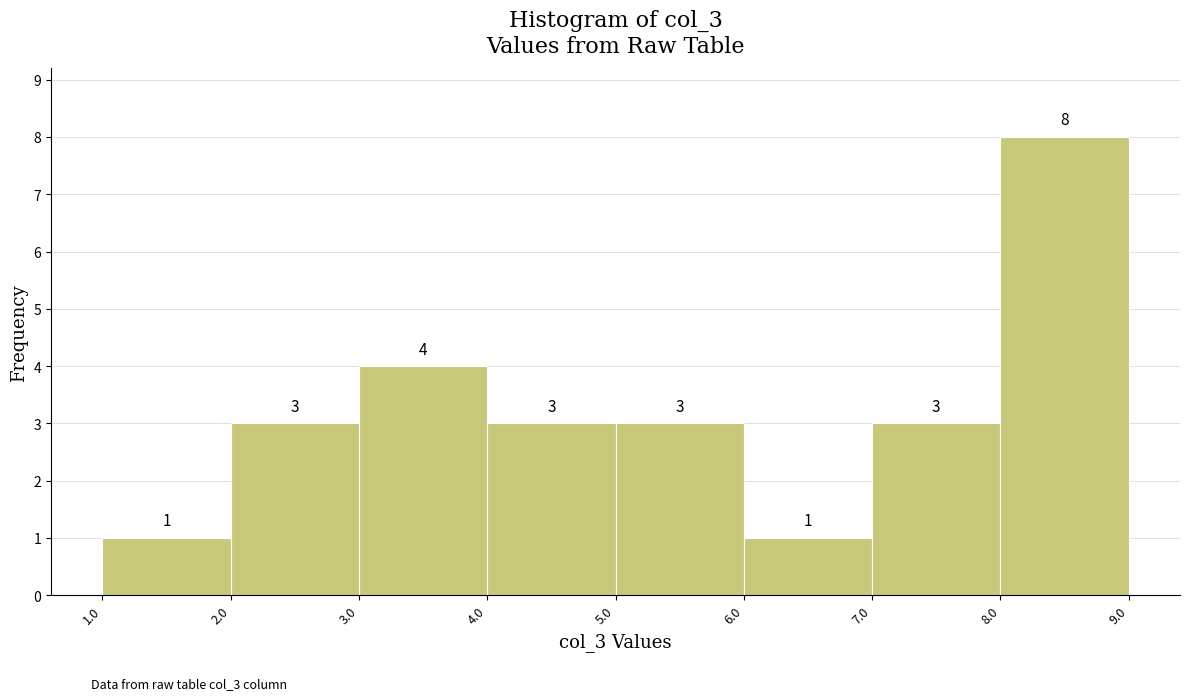

Over which range of the x-axis is the bar tallest?

8.0 to 9.0